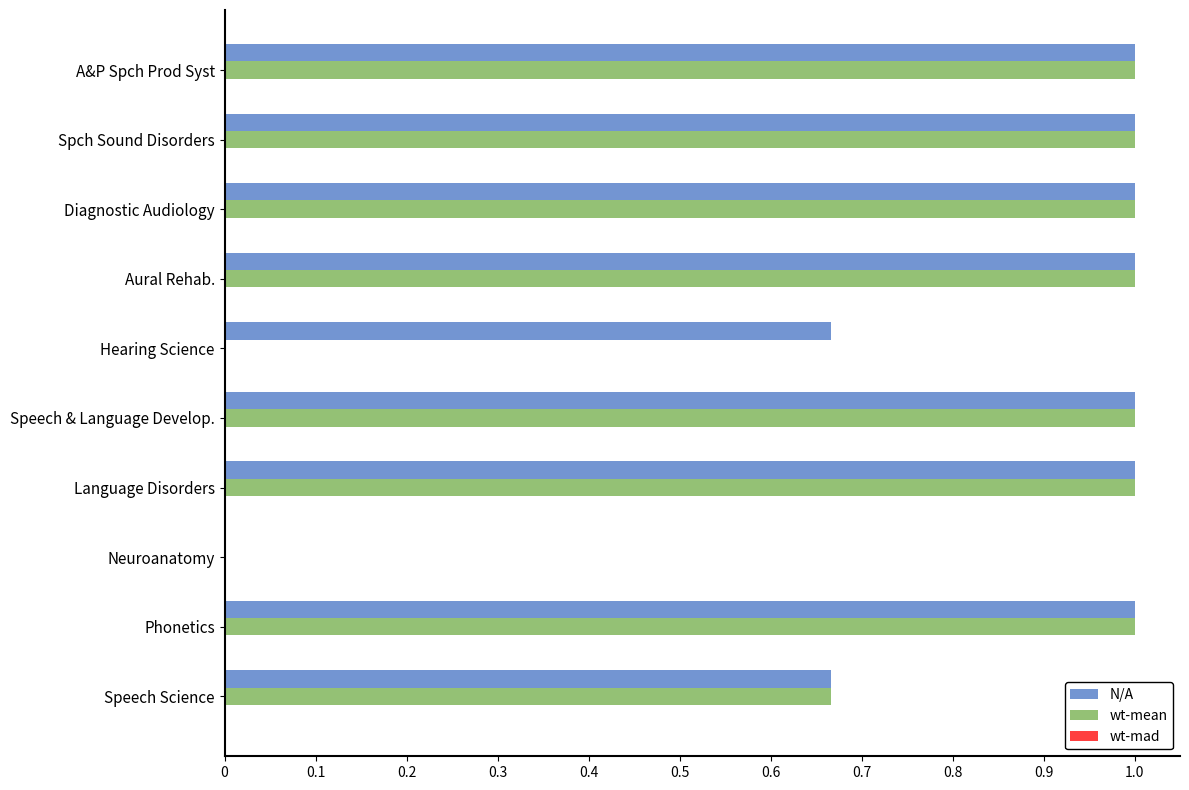

What is the greatest value displayed?

1.0